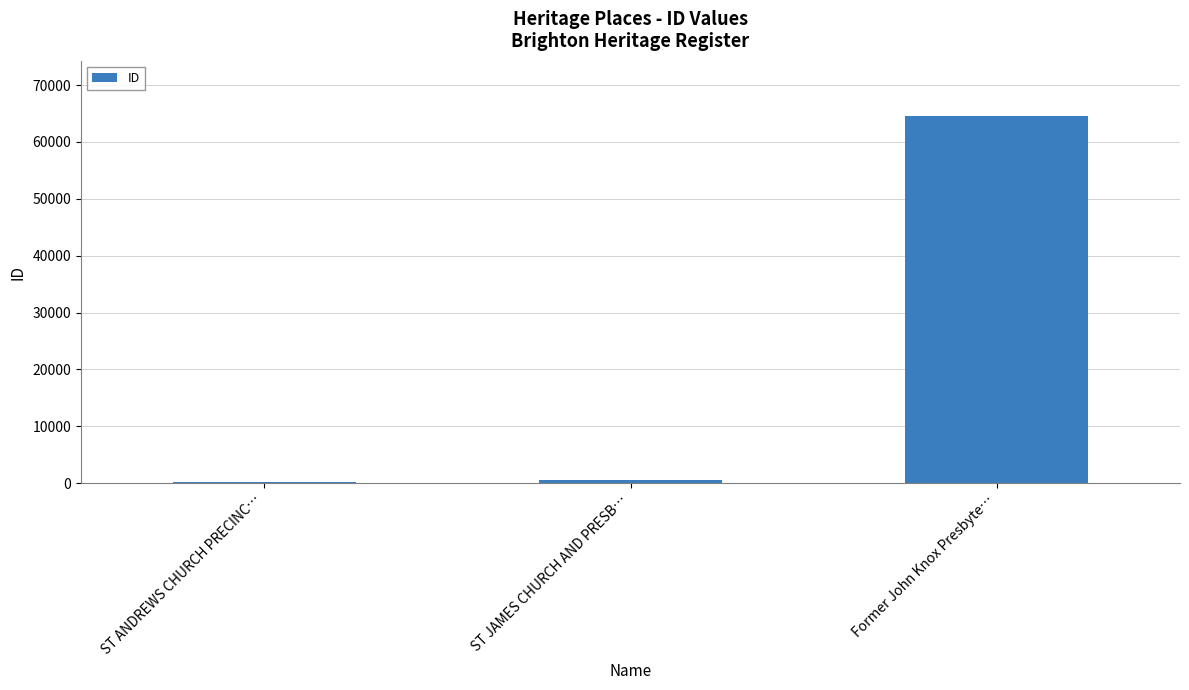

Where is the data nearest to the value 32369?

ST JAMES CHURCH AND PRESB…